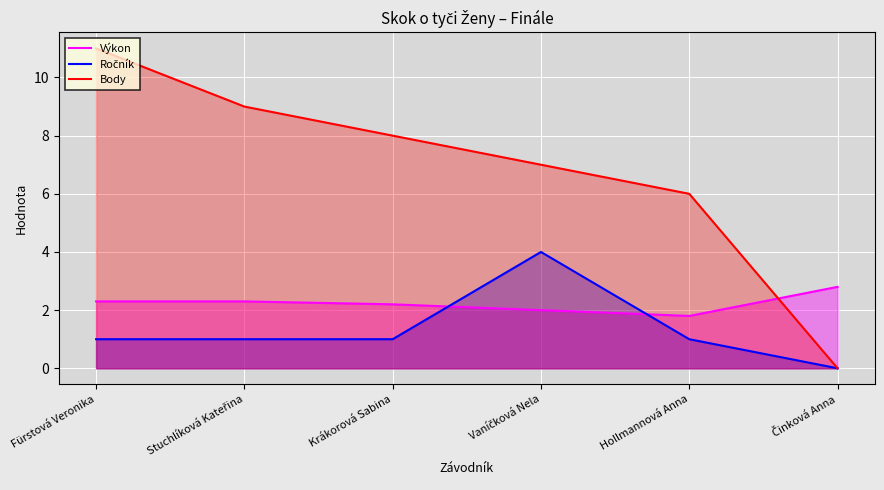

Is it true that Ročník equals 0.4 at Stuchlíková Kateřina?

False